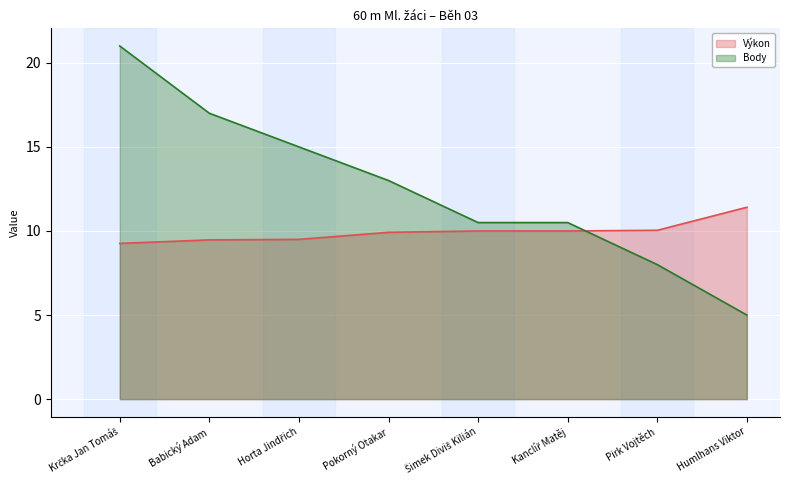

Between Pirk Vojtěch and Humlhans Viktor, which series saw the biggest shift?

Body